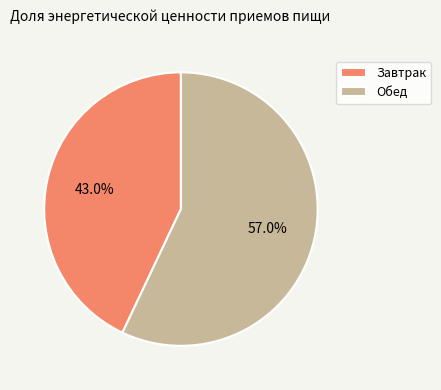

To the nearest percent, what percentage of the pie is Завтрак?

43%